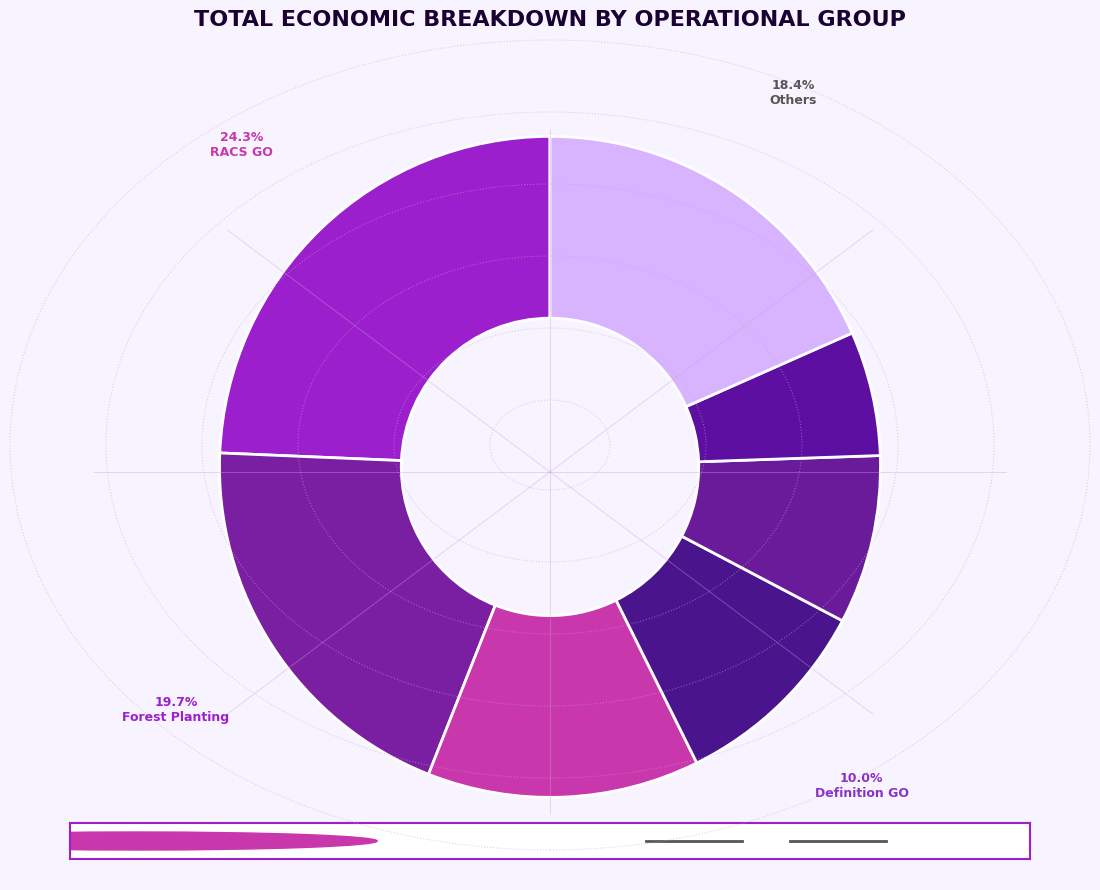

What is the smallest slice in the pie chart?

PISTACIA